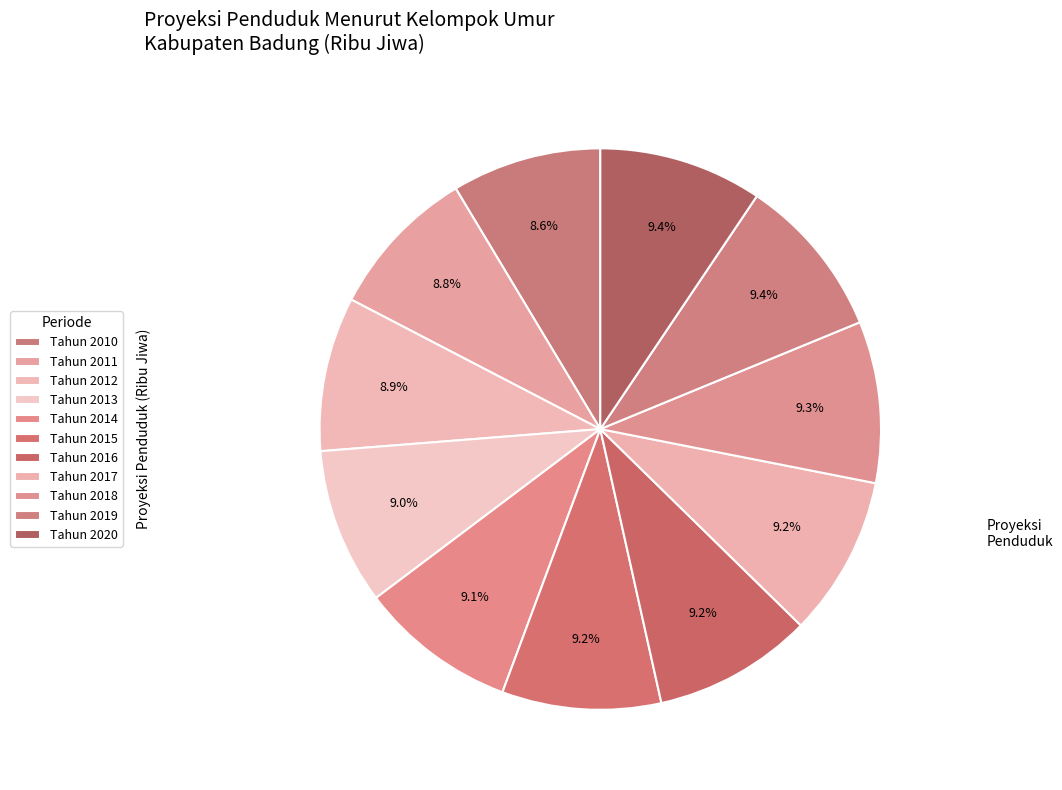

To the nearest percent, what is the average slice percentage?

9%